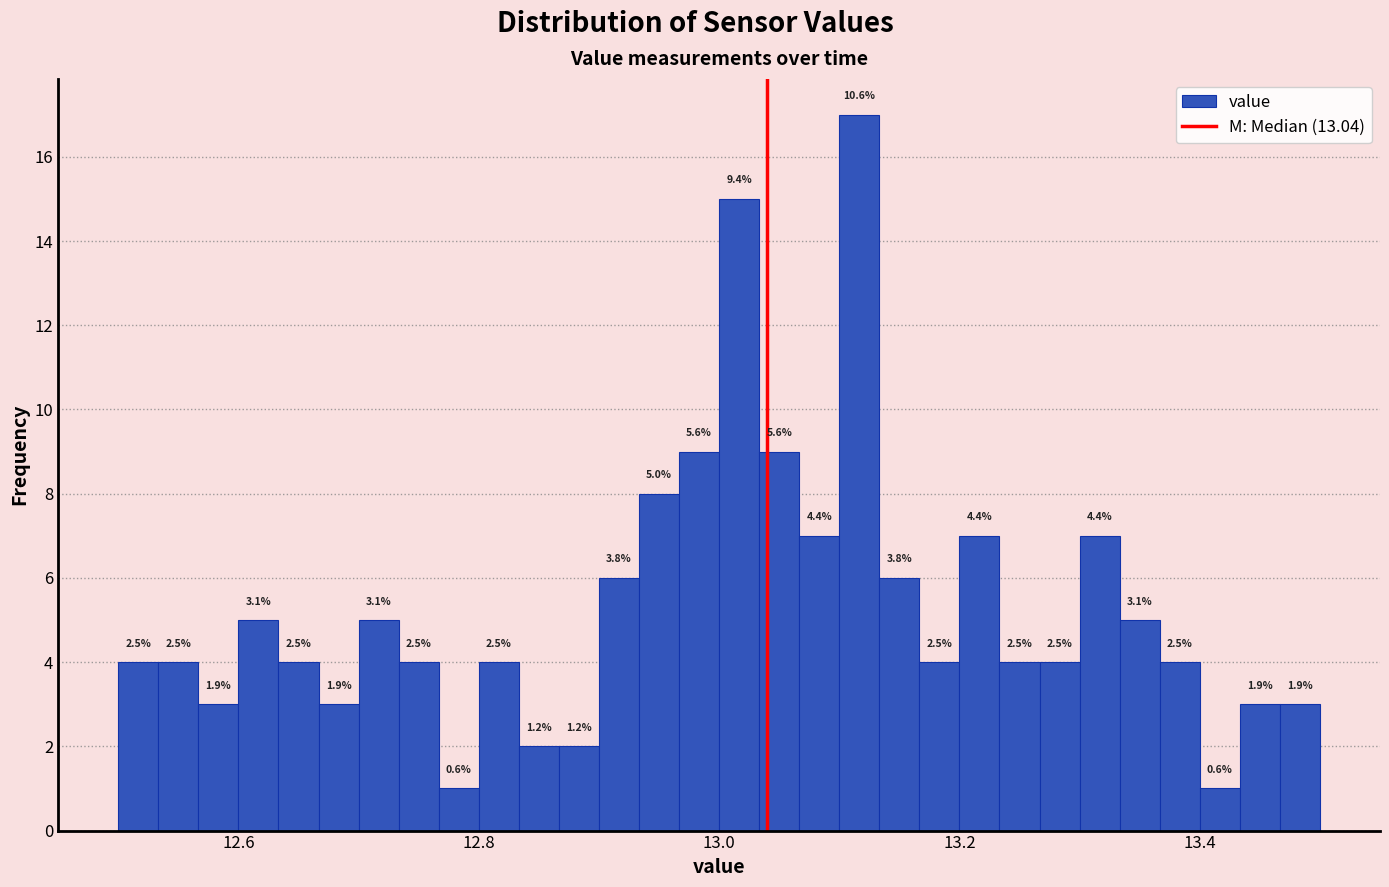

Read against the x-axis, roughly where is the centre of the tallest bar?

13.12